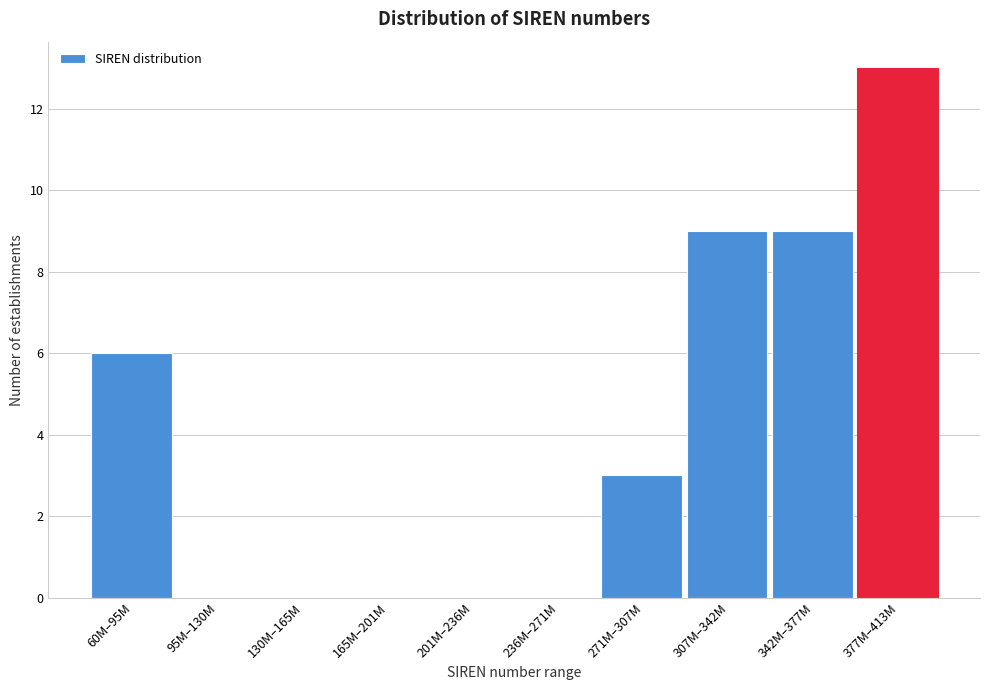

Read the value at 60M–95M.

6